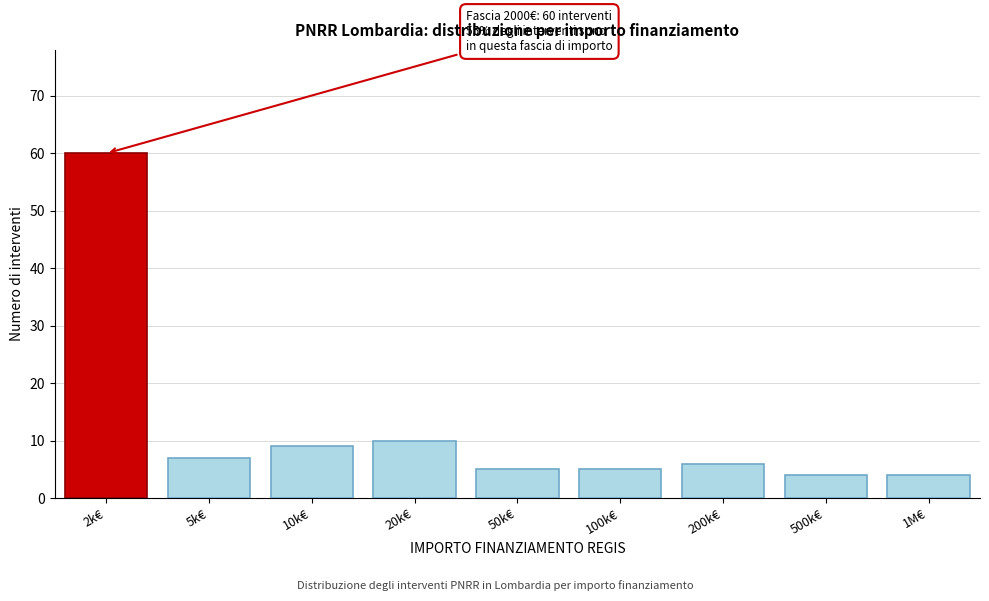

Reading left to right, transcribe all the data shown in this chart.

2k€=60	5k€=7	10k€=9	20k€=10	50k€=5	100k€=5	200k€=6	500k€=4	1M€=4